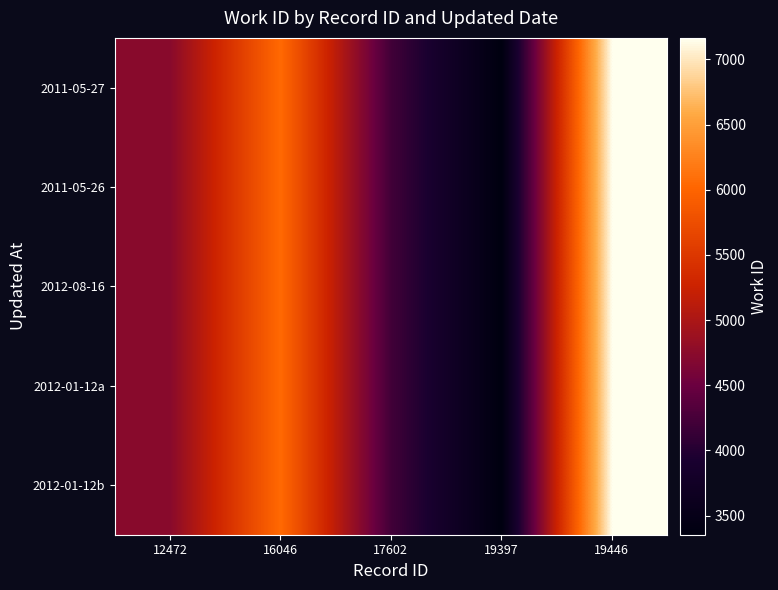

Reading left to right, transcribe all the data shown in this chart.

2011-05-27: 12472=4727	16046=6053	17602=4208	19397=3353	19446=7165
2011-05-26: 12472=4727	16046=6053	17602=4208	19397=3353	19446=7165
2012-08-16: 12472=4727	16046=6053	17602=4208	19397=3353	19446=7165
2012-01-12a: 12472=4727	16046=6053	17602=4208	19397=3353	19446=7165
2012-01-12b: 12472=4727	16046=6053	17602=4208	19397=3353	19446=7165